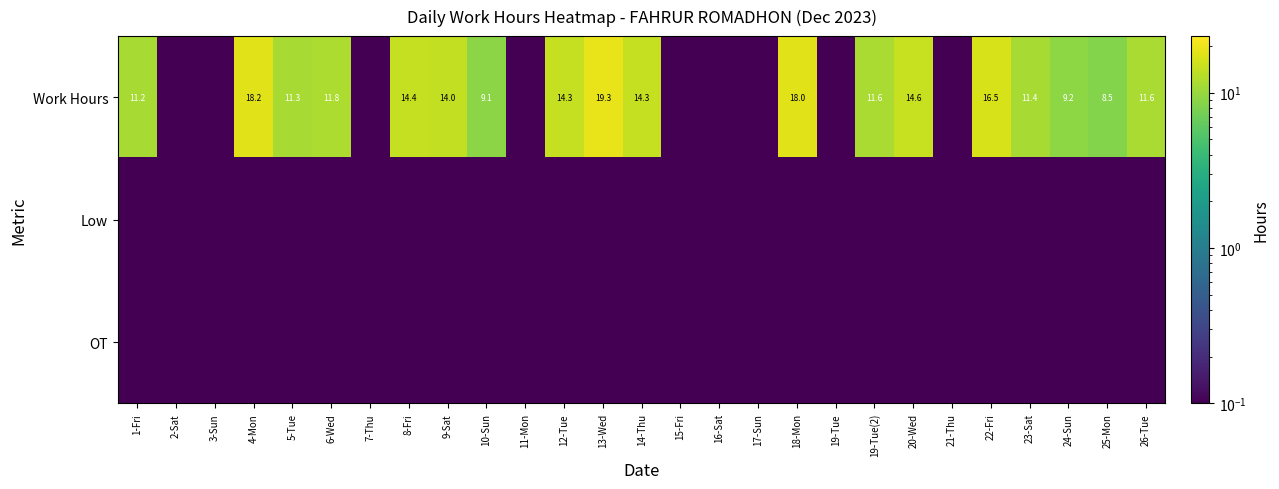

The Work Hours series shows 14.8 at 5-Tue. True or false?

False